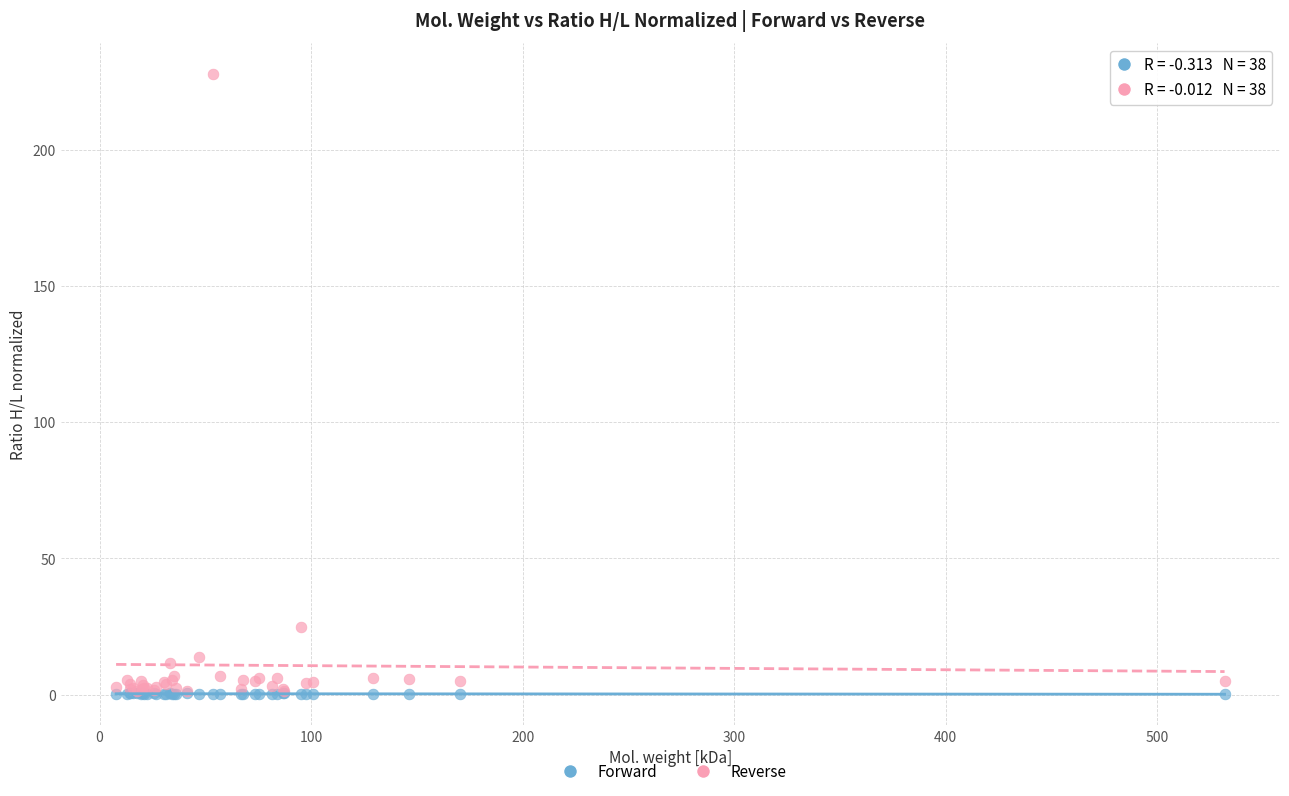

Which series has the widest spread of Y values?

Reverse